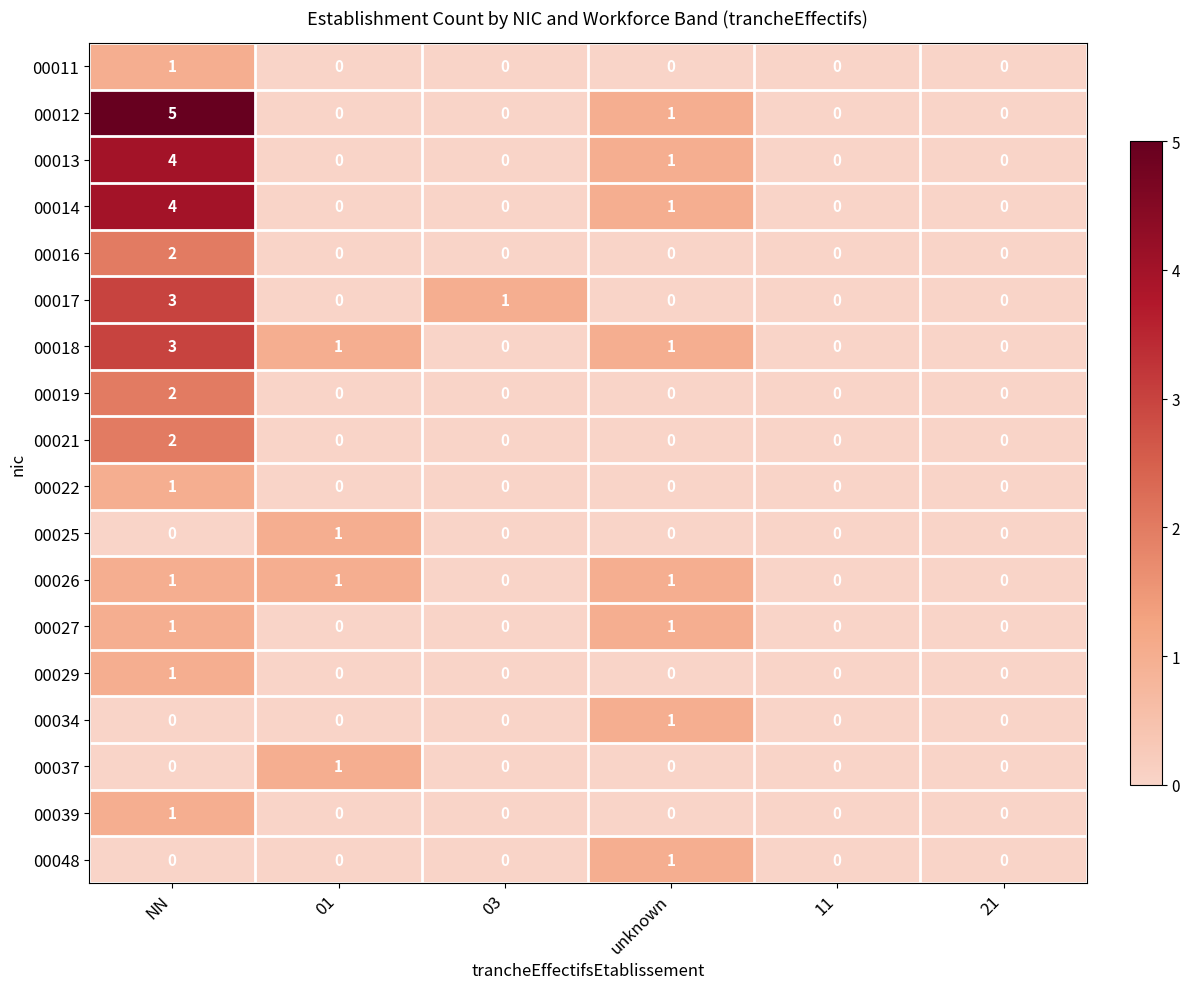

At which category does the chart reach its peak across all series?

NN